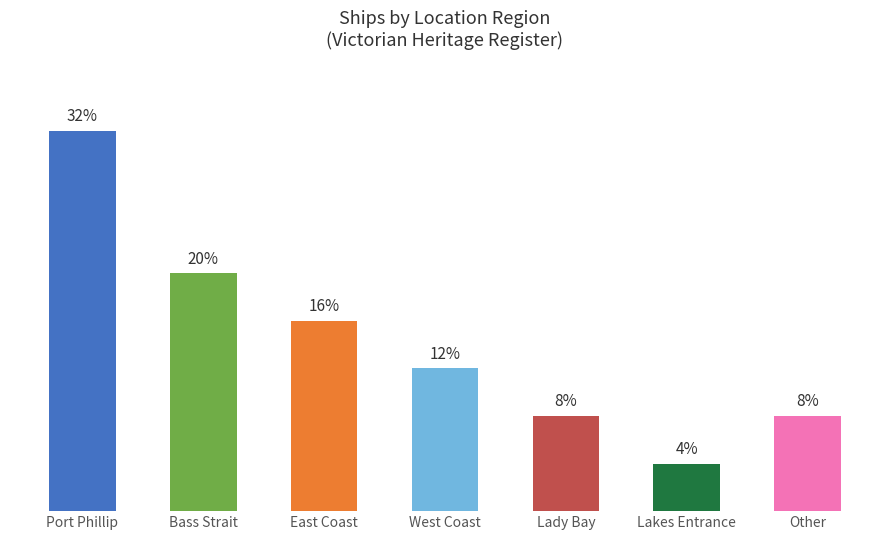

Which has a higher value, East Coast or West Coast?

East Coast